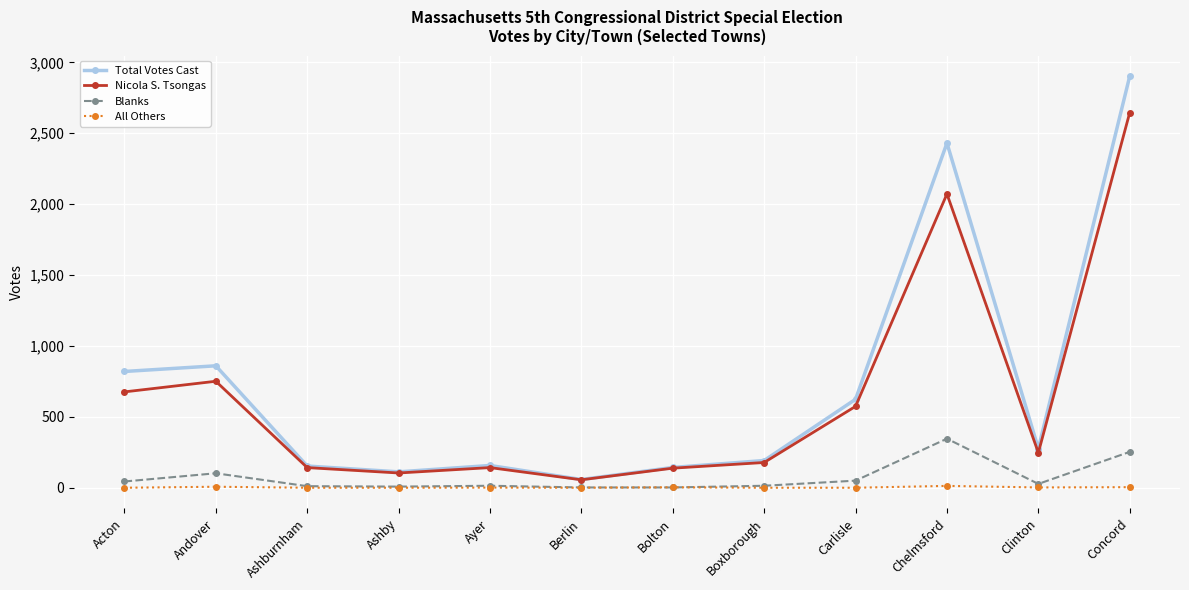

What is the difference between the Nicola S. Tsongas values at Boxborough and Acton?

498